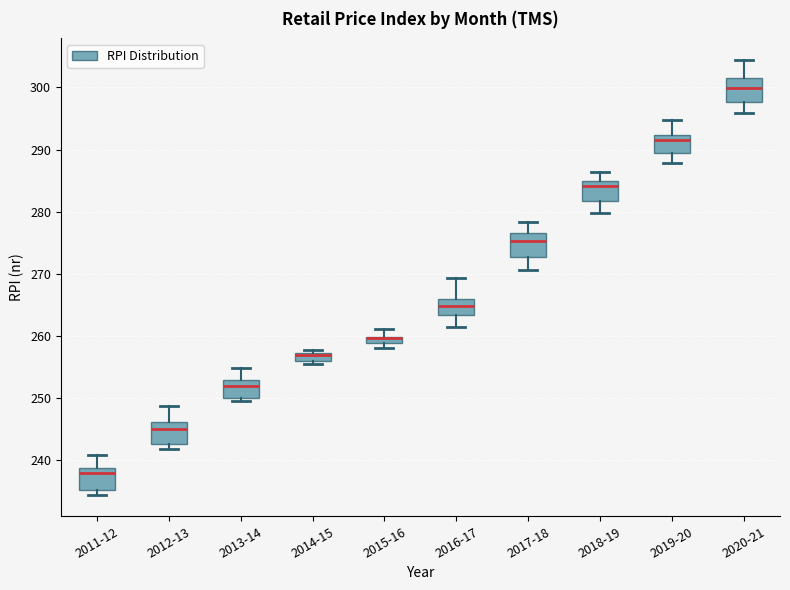

Where does the median line of the box for 2016-17 sit on the y-axis? The values are not printed on the chart, so give them approximately, as read against the axis.

265